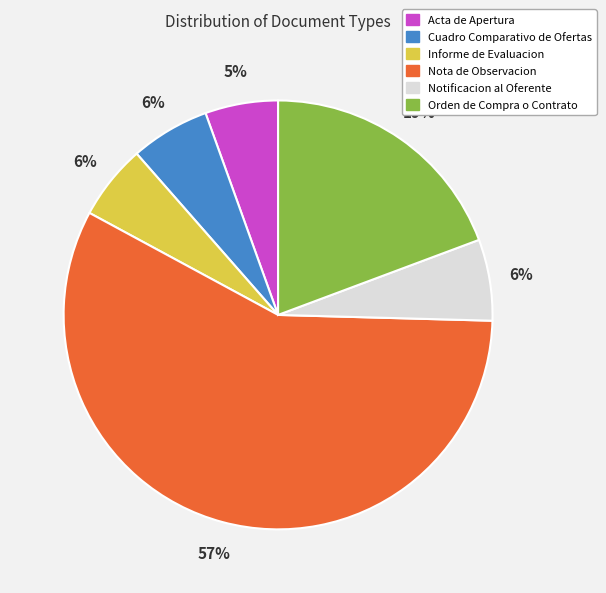

Is it true that Orden de Compra o Contrato is 19% of the pie?

True